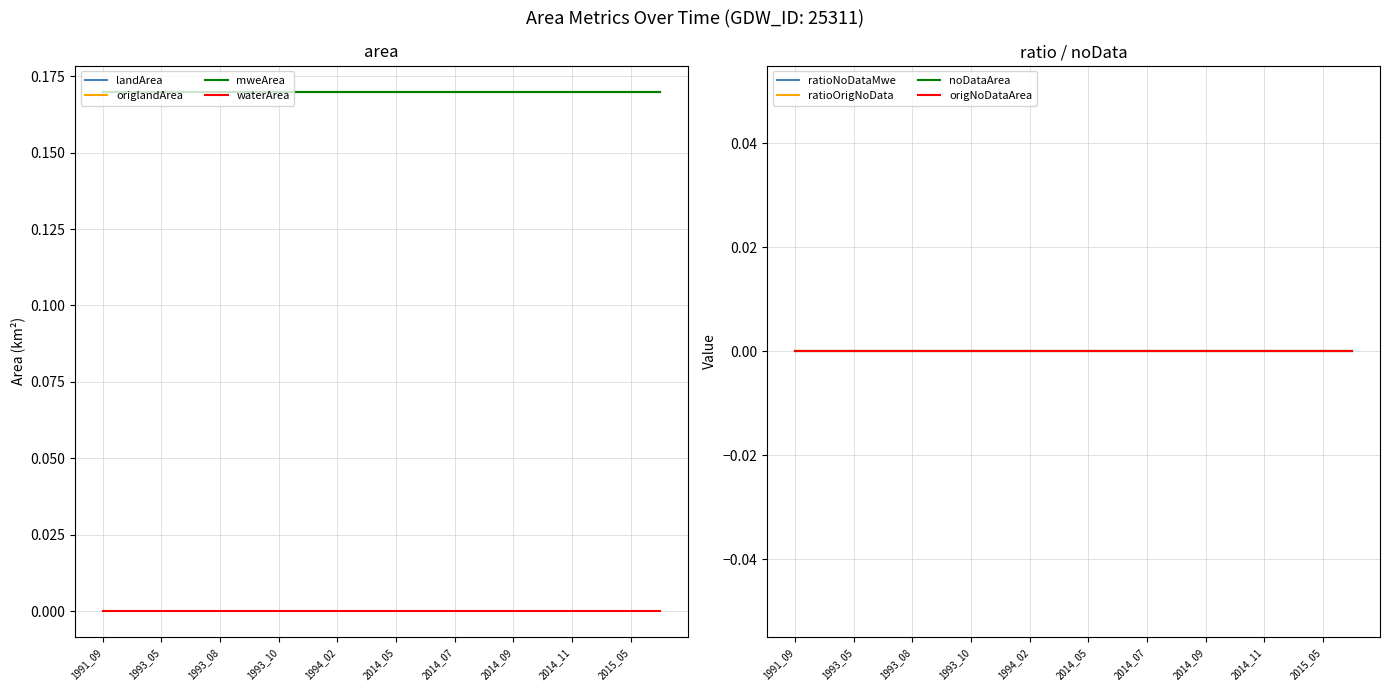

Which series has the largest range (max minus min)?

landArea